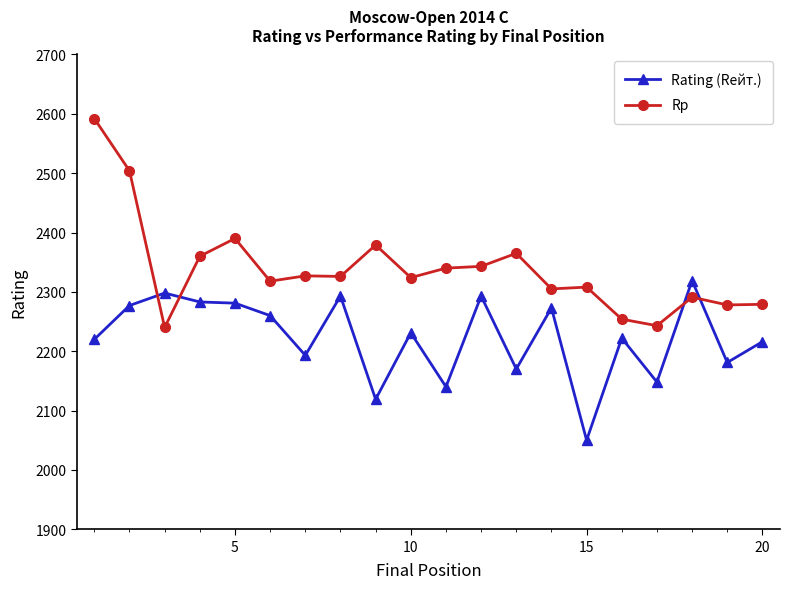

True or false: Rp and Rating (Rейт.) cross at least once.

True